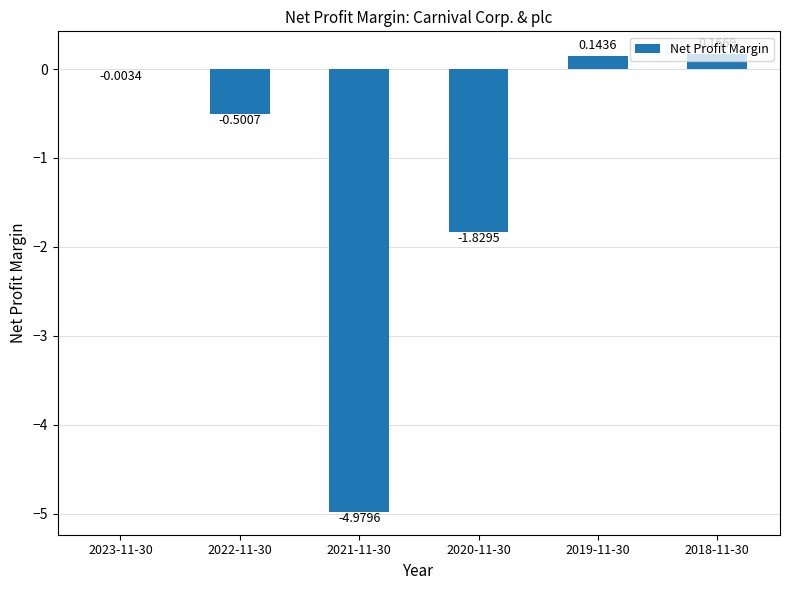

What is the sum of the values at 2021-11-30 and 2020-11-30?

-6.8